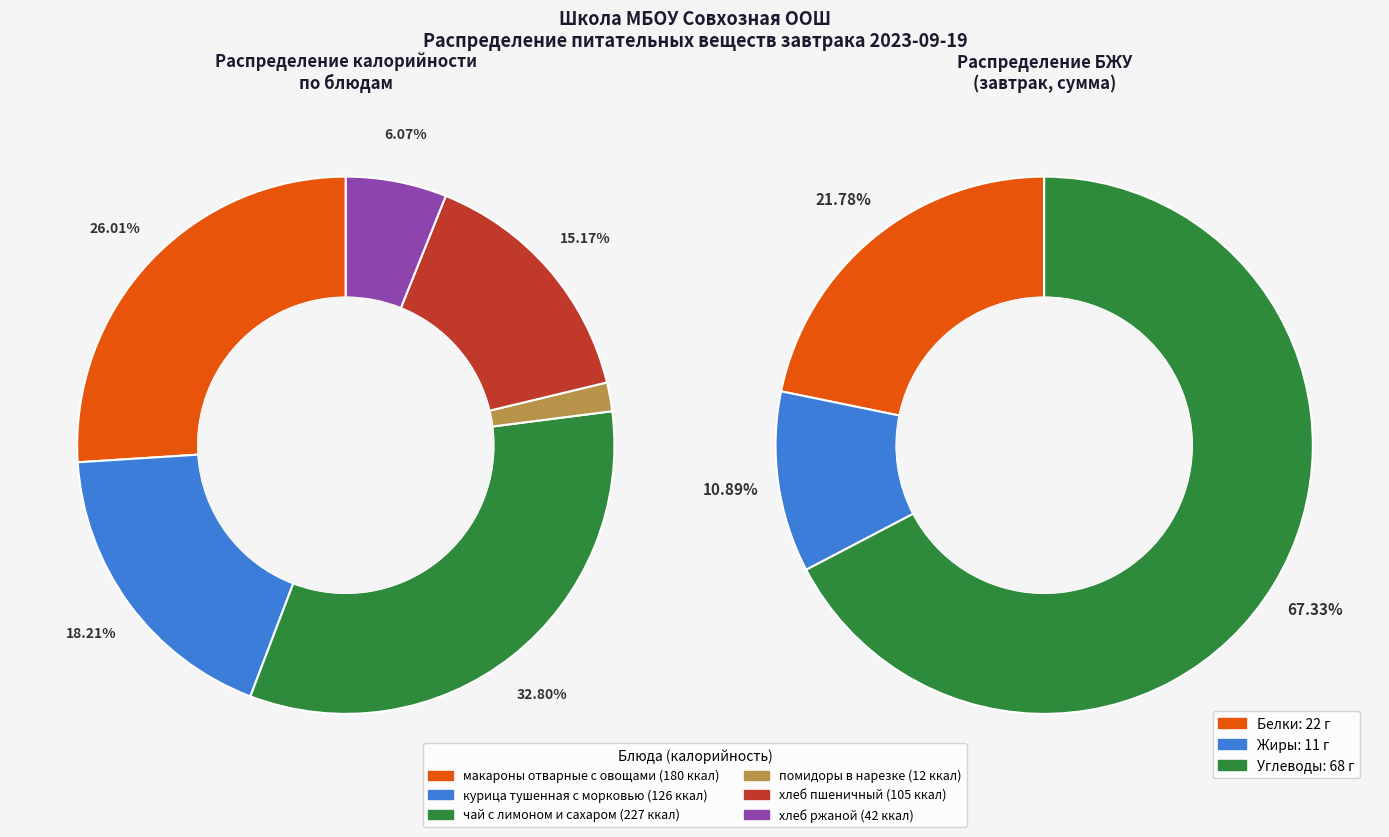

Does помидоры в нарезке account for over 50% of the chart?

No